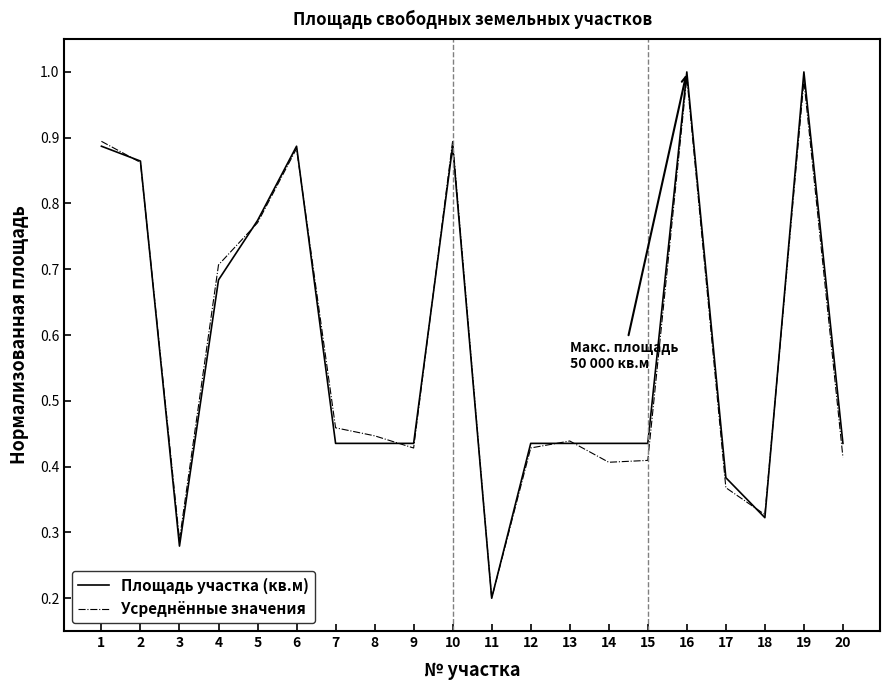

Which category has the lowest value across all series?

11